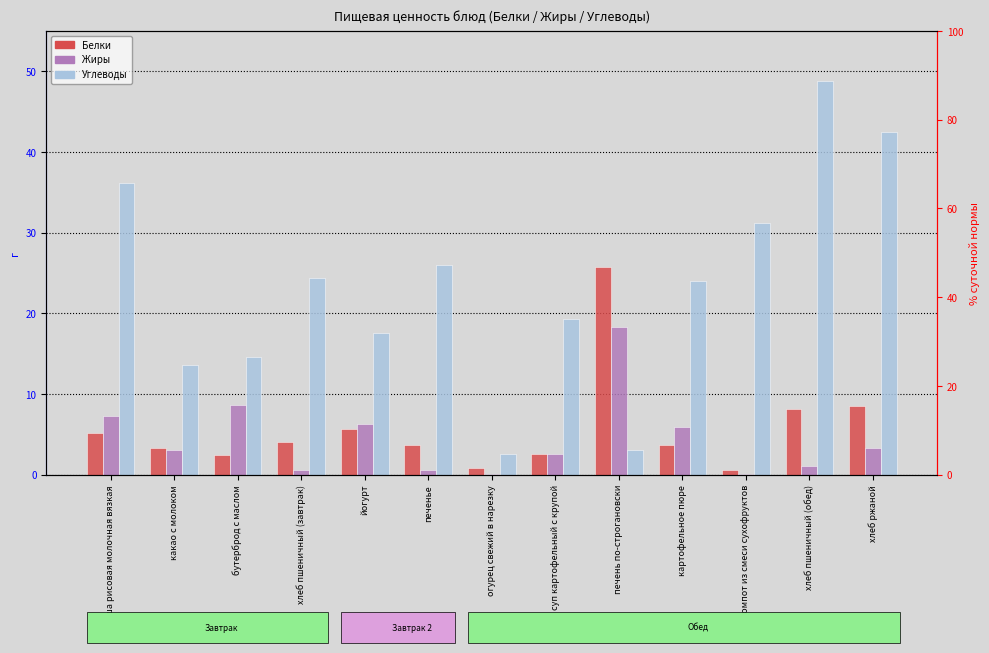

Which series has the largest total across all categories?

Углеводы